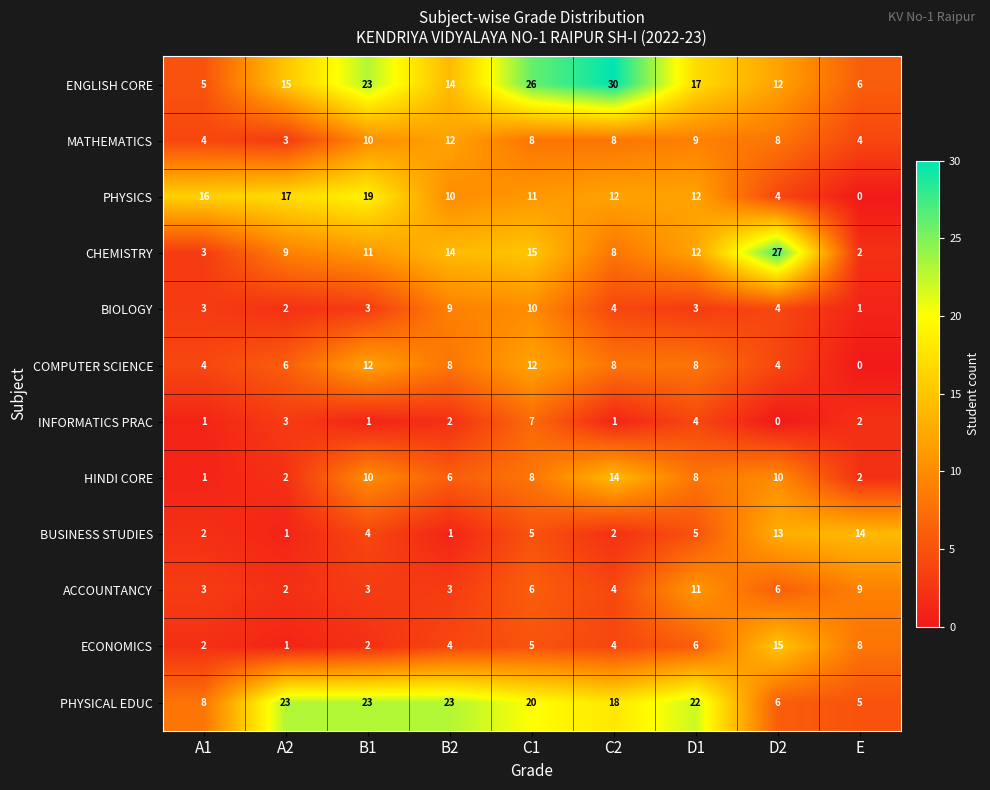

What is the average value of the ACCOUNTANCY series?

5